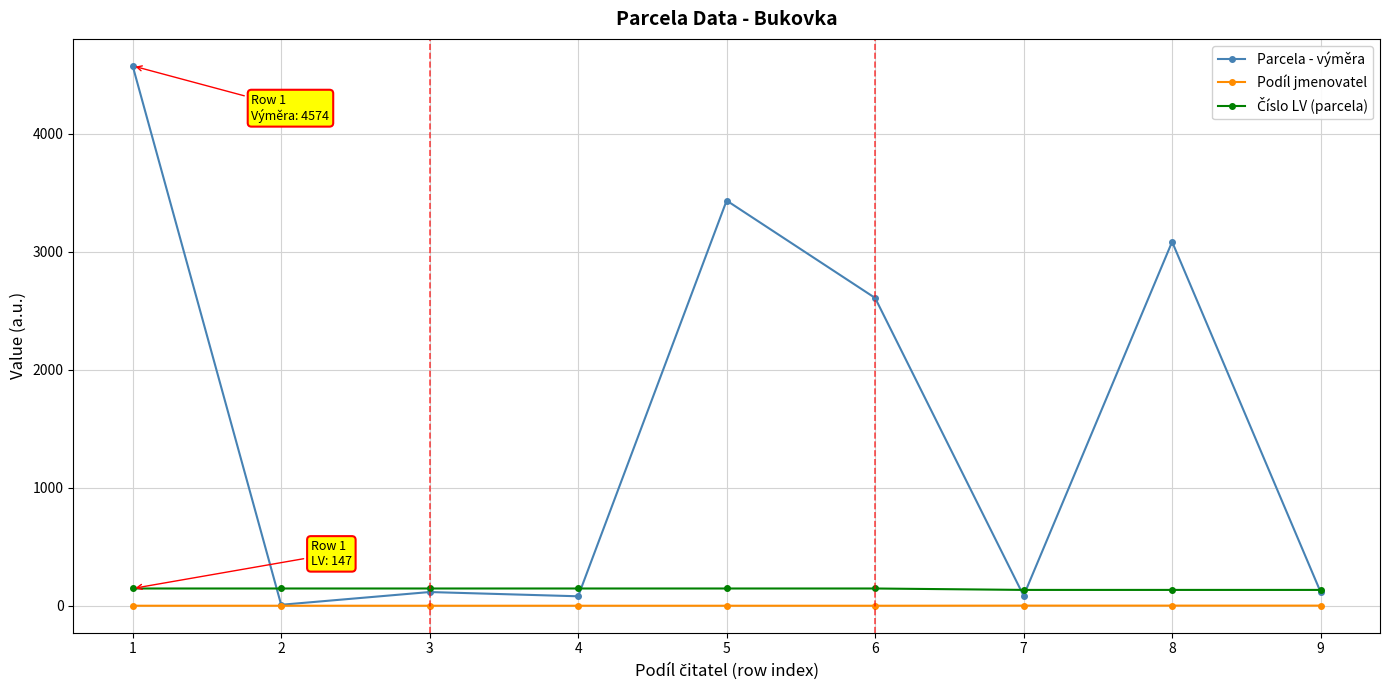

Where is the first local minimum for Parcela - výměra?

2